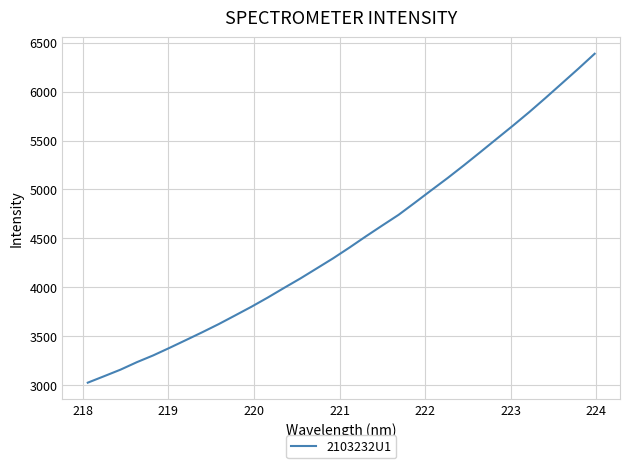

What is the greatest value displayed?

6387.8